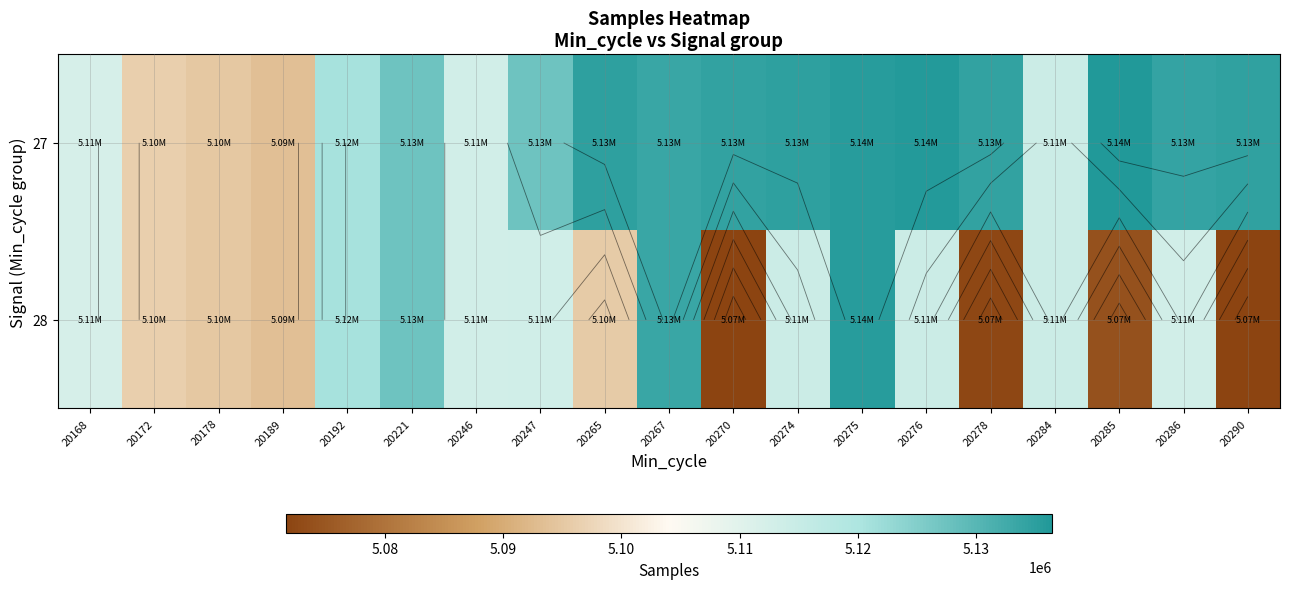

Which has a higher value, 20286 or 20275?

20275